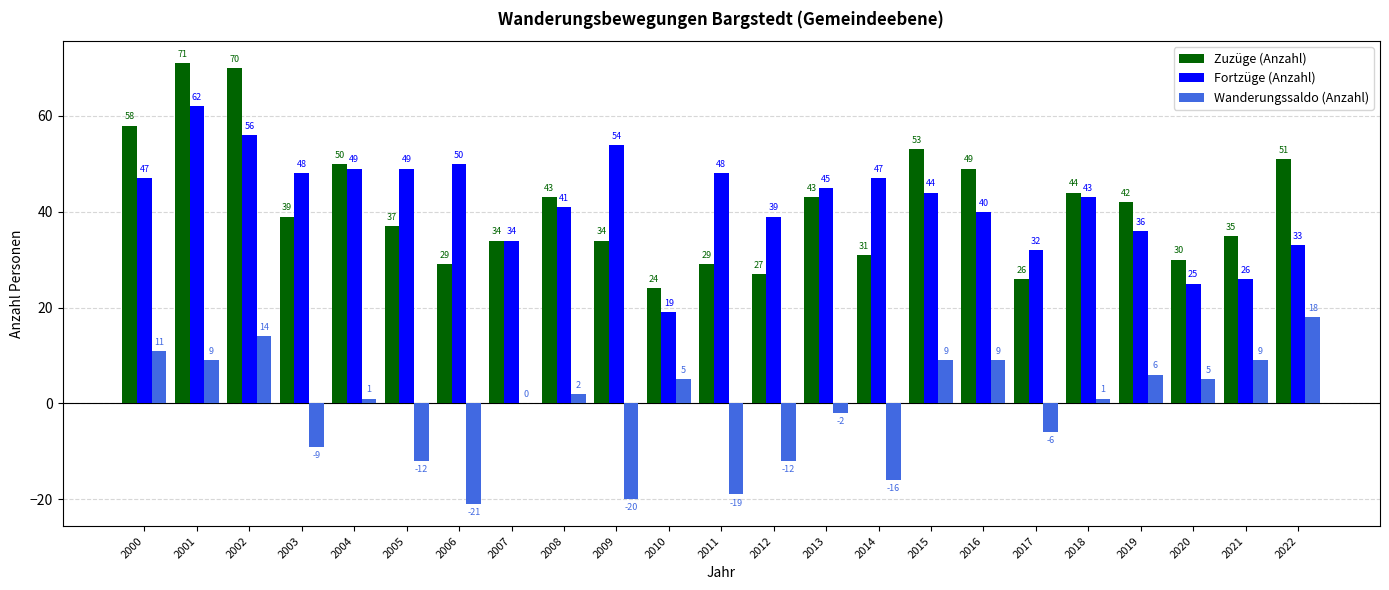

Reading left to right, what are all the values shown in this chart?

Zuzüge (Anzahl): 2000=58	2001=71	2002=70	2003=39	2004=50	2005=37	2006=29	2007=34	2008=43	2009=34	2010=24	2011=29	2012=27	2013=43	2014=31	2015=53	2016=49	2017=26	2018=44	2019=42	2020=30	2021=35	2022=51
Fortzüge (Anzahl): 2000=47	2001=62	2002=56	2003=48	2004=49	2005=49	2006=50	2007=34	2008=41	2009=54	2010=19	2011=48	2012=39	2013=45	2014=47	2015=44	2016=40	2017=32	2018=43	2019=36	2020=25	2021=26	2022=33
Wanderungssaldo (Anzahl): 2000=11	2001=9	2002=14	2003=-9	2004=1	2005=-12	2006=-21	2007=0	2008=2	2009=-20	2010=5	2011=-19	2012=-12	2013=-2	2014=-16	2015=9	2016=9	2017=-6	2018=1	2019=6	2020=5	2021=9	2022=18